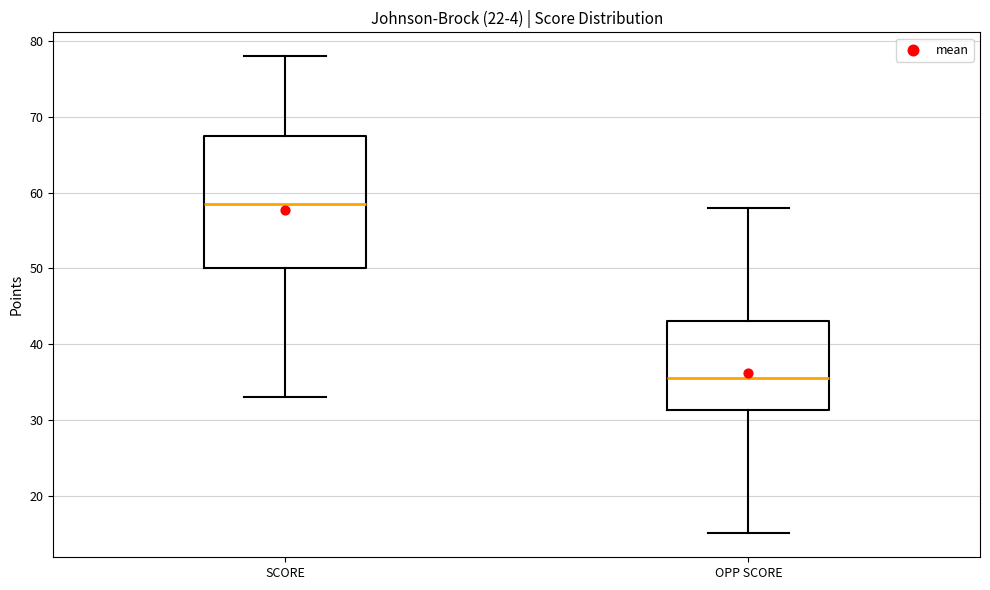

Which box has the highest median line?

SCORE